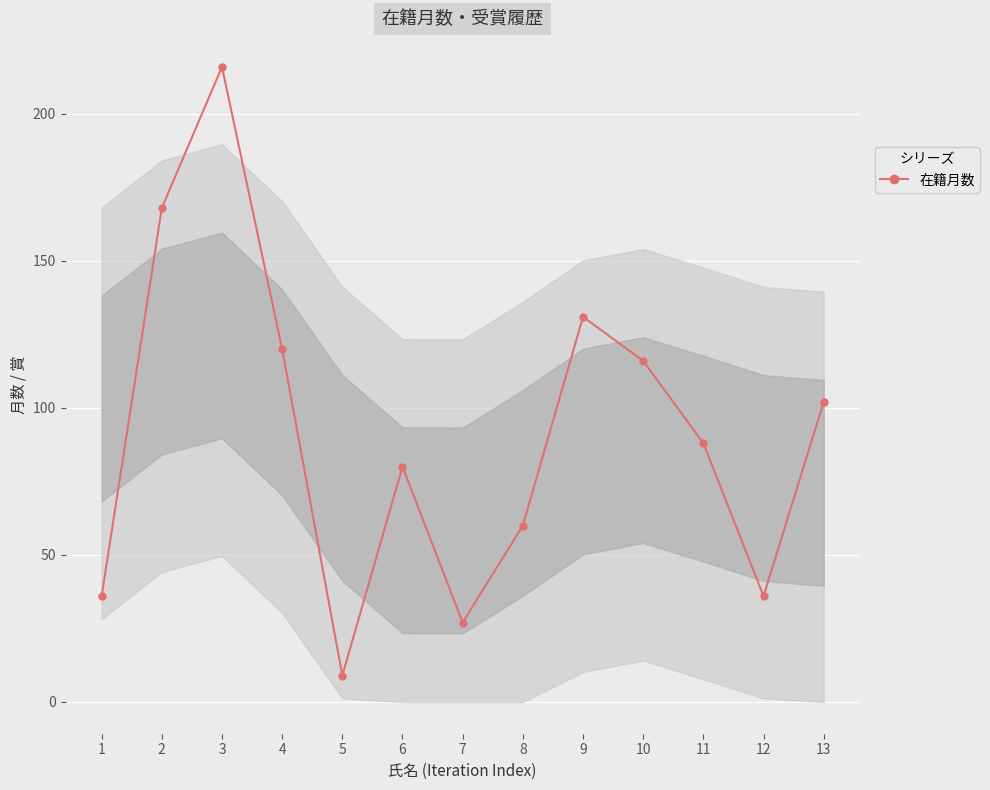

Read the value at 13, to the nearest 5.

100